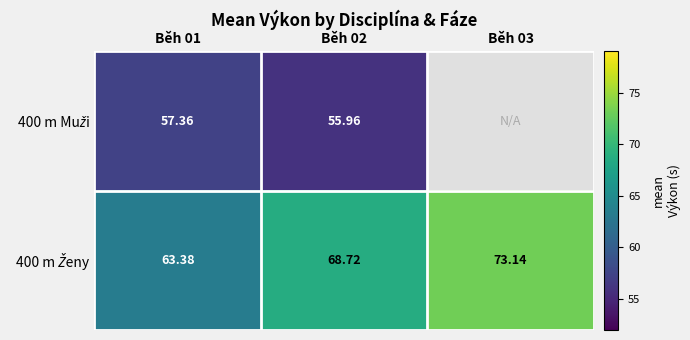

How many data points does each series have?

3